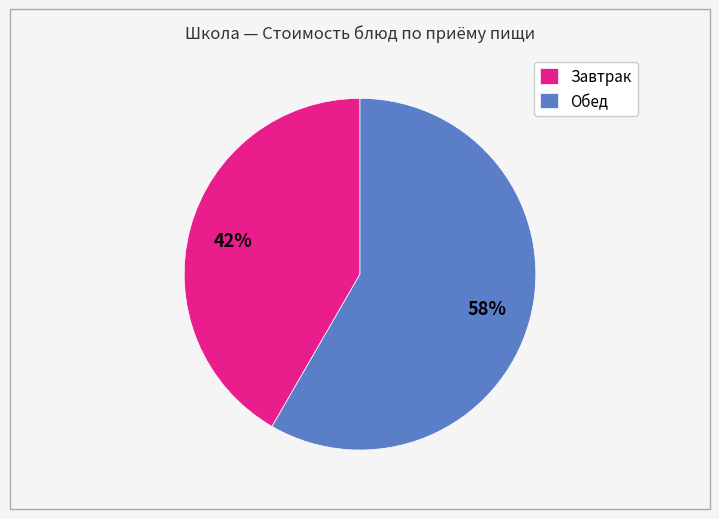

Which category has the smallest portion of the pie?

Завтрак